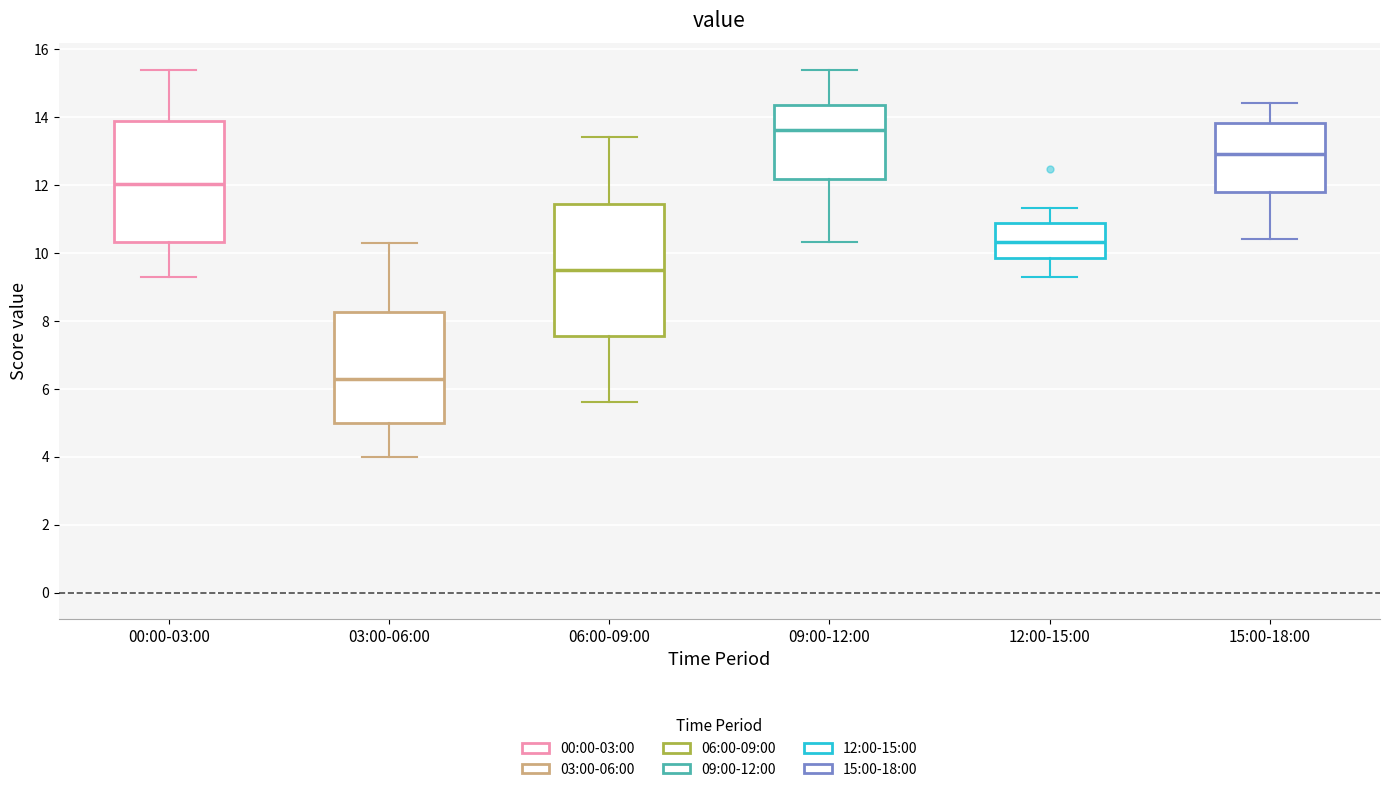

Which box is the tallest, from its lower edge to its upper edge?

06:00-09:00